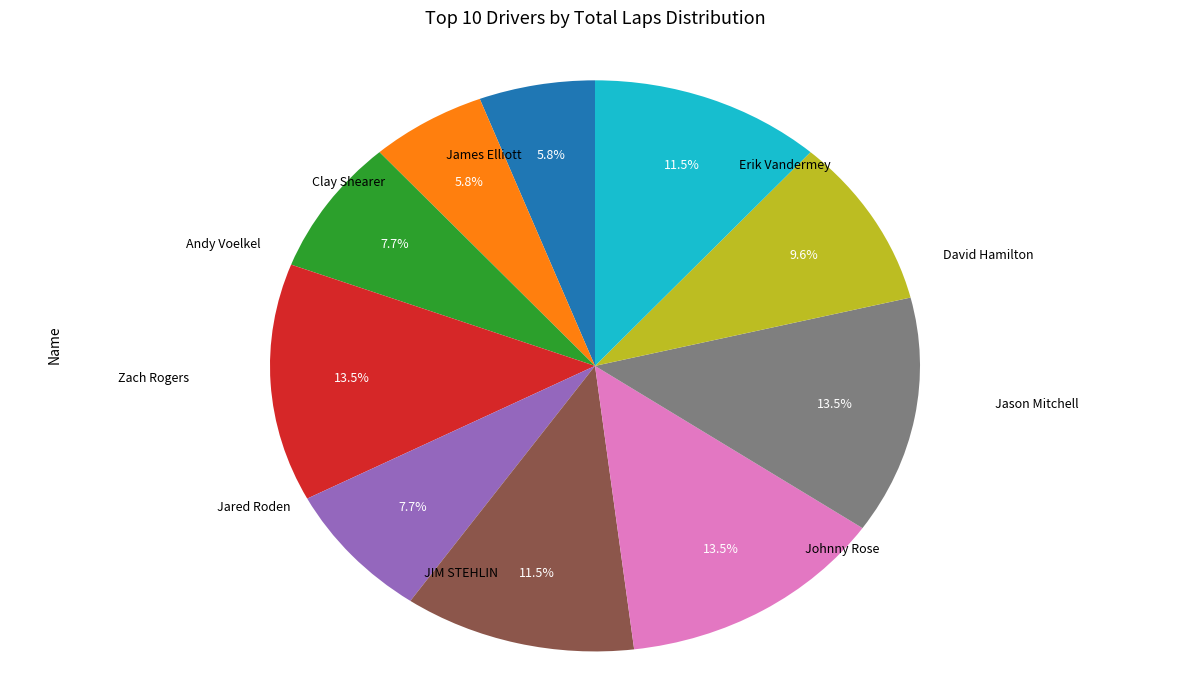

Is there a majority slice in this chart?

No